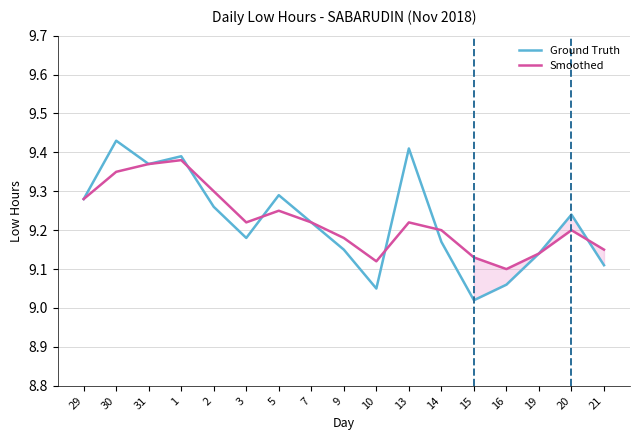

Does the chart display data point markers on the line(s)?

No